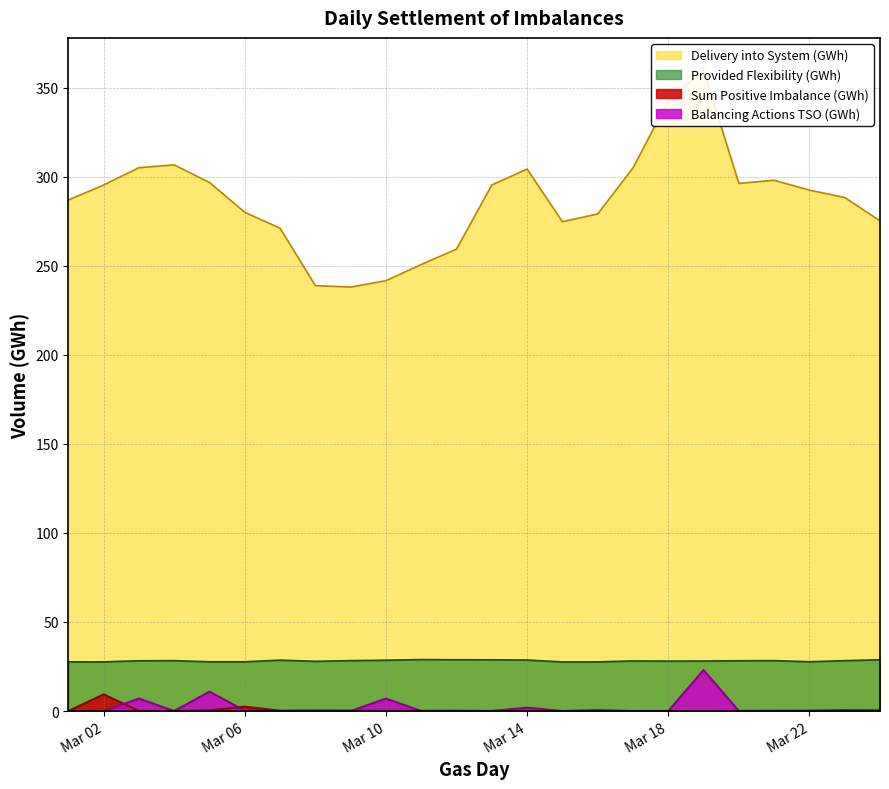

Does the chart have visible grid lines?

Yes